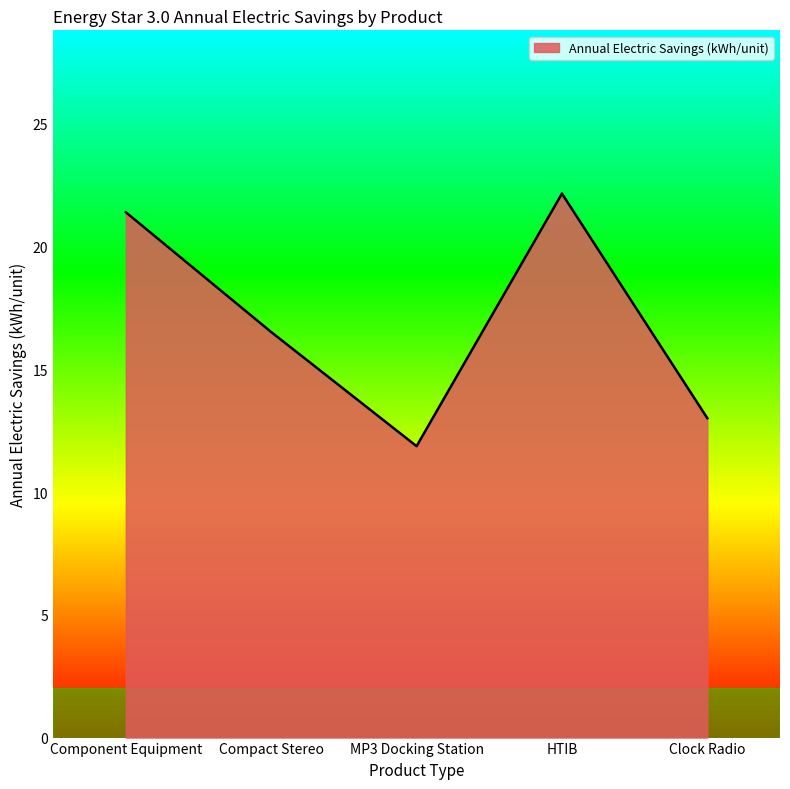

What is the change in value from Component Equipment to MP3 Docking Station?

-9.5